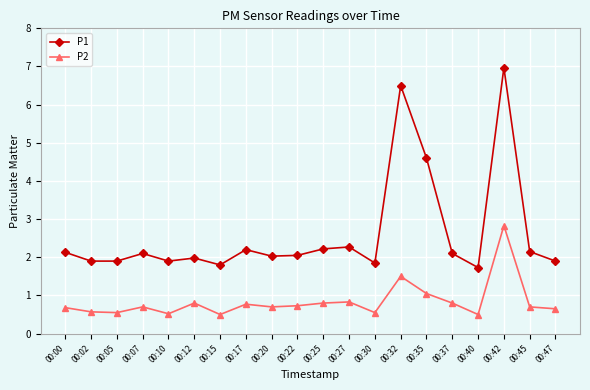

What is the value of the P2 point at the 17th from the left?

0.5